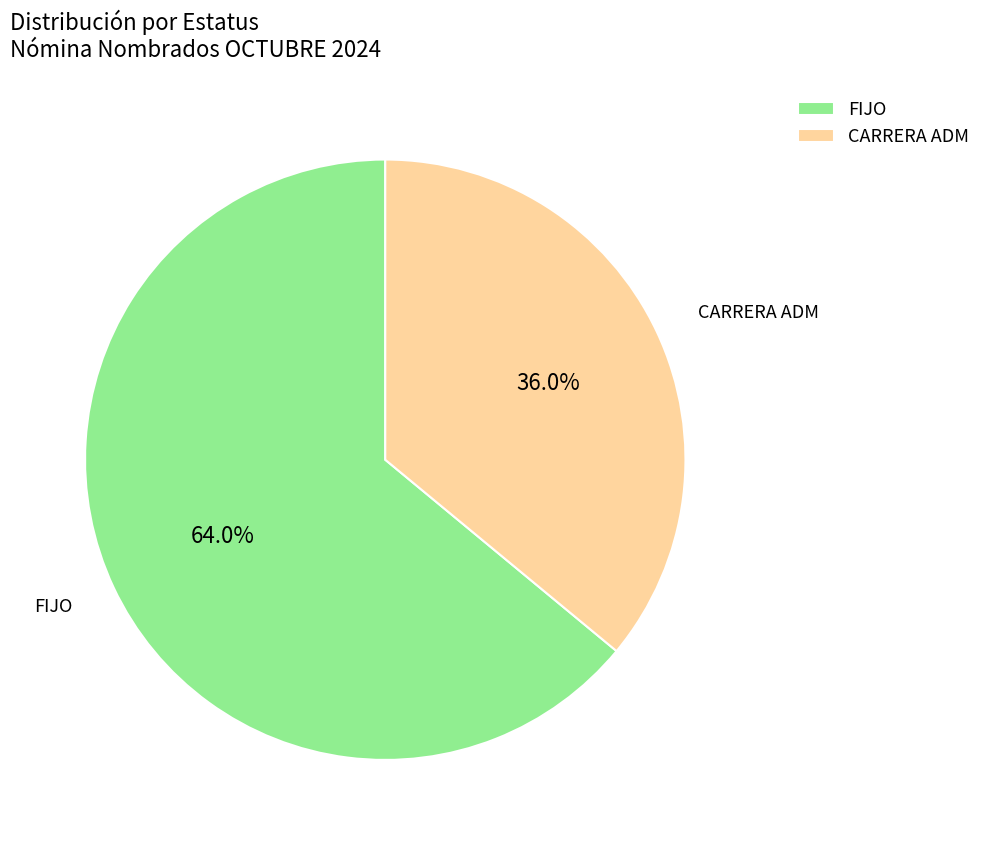

Is CARRERA ADM the majority of the pie?

No